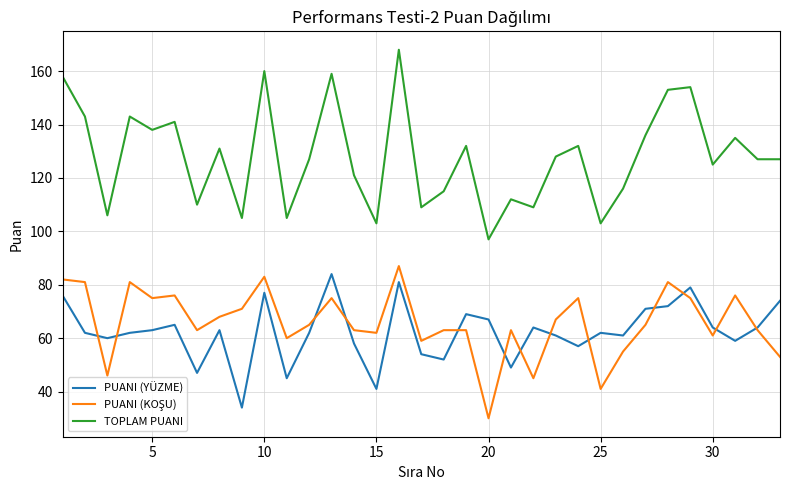

What is the maximum value for TOPLAM PUANI?

168